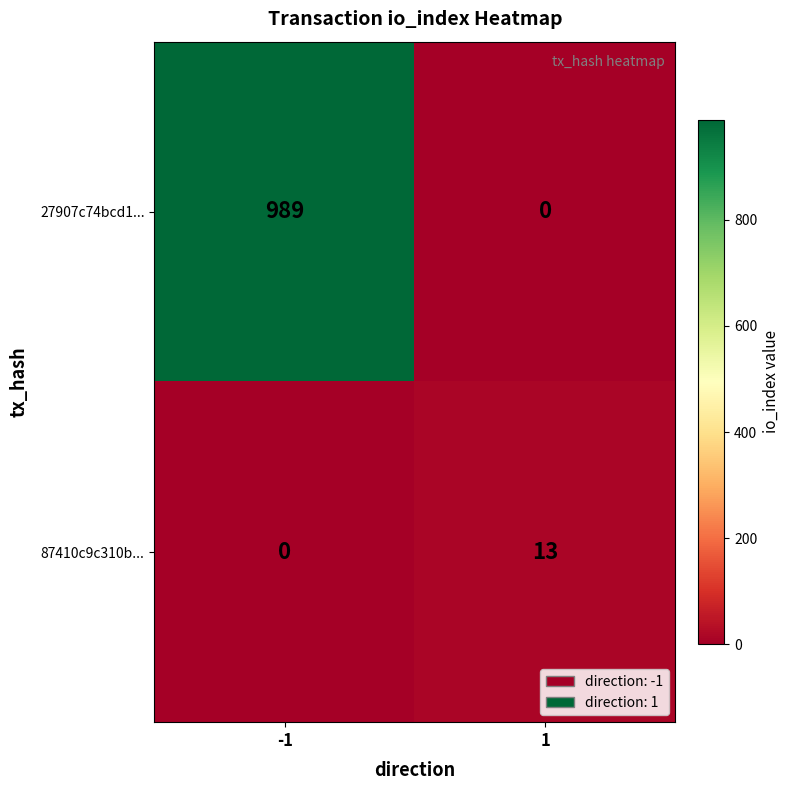

Is it true that 87410c9c310b... equals 0 at -1?

True